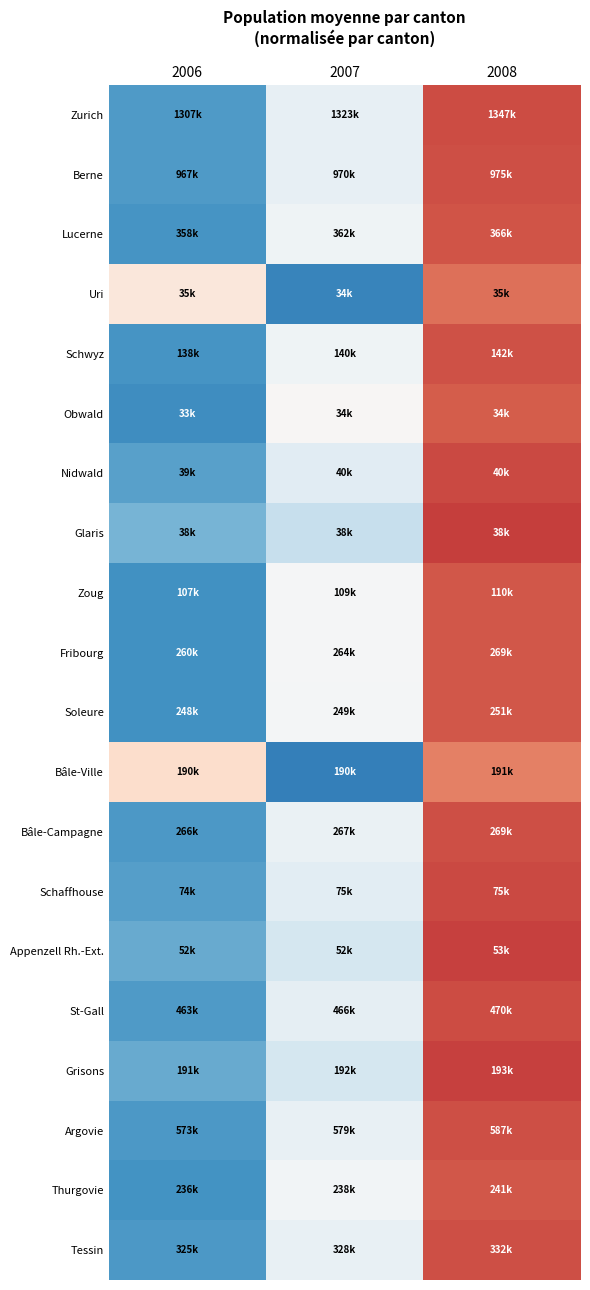

Reading left to right, what are all the values shown in this chart?

Zurich: 2006=-1.1	2007=-0.2	2008=1.3
Berne: 2006=-1.1	2007=-0.2	2008=1.3
Lucerne: 2006=-1.2	2007=-0.1	2008=1.3
Uri: 2006=0.2	2007=-1.3	2008=1.1
Schwyz: 2006=-1.2	2007=-0.1	2008=1.3
Obwald: 2006=-1.2	2007=0.0	2008=1.2
Nidwald: 2006=-1.1	2007=-0.2	2008=1.3
Glaris: 2006=-0.9	2007=-0.5	2008=1.4
Zoug: 2006=-1.2	2007=-0.0	2008=1.2
Fribourg: 2006=-1.2	2007=-0.0	2008=1.2
Soleure: 2006=-1.2	2007=-0.0	2008=1.2
Bâle-Ville: 2006=0.4	2007=-1.4	2008=1.0
Bâle-Campagne: 2006=-1.1	2007=-0.1	2008=1.3
Schaffhouse: 2006=-1.1	2007=-0.2	2008=1.3
Appenzell Rh.-Ext.: 2006=-1.0	2007=-0.4	2008=1.4
St-Gall: 2006=-1.1	2007=-0.2	2008=1.3
Grisons: 2006=-1.0	2007=-0.4	2008=1.4
Argovie: 2006=-1.1	2007=-0.1	2008=1.3
Thurgovie: 2006=-1.2	2007=-0.1	2008=1.2
Tessin: 2006=-1.1	2007=-0.1	2008=1.3